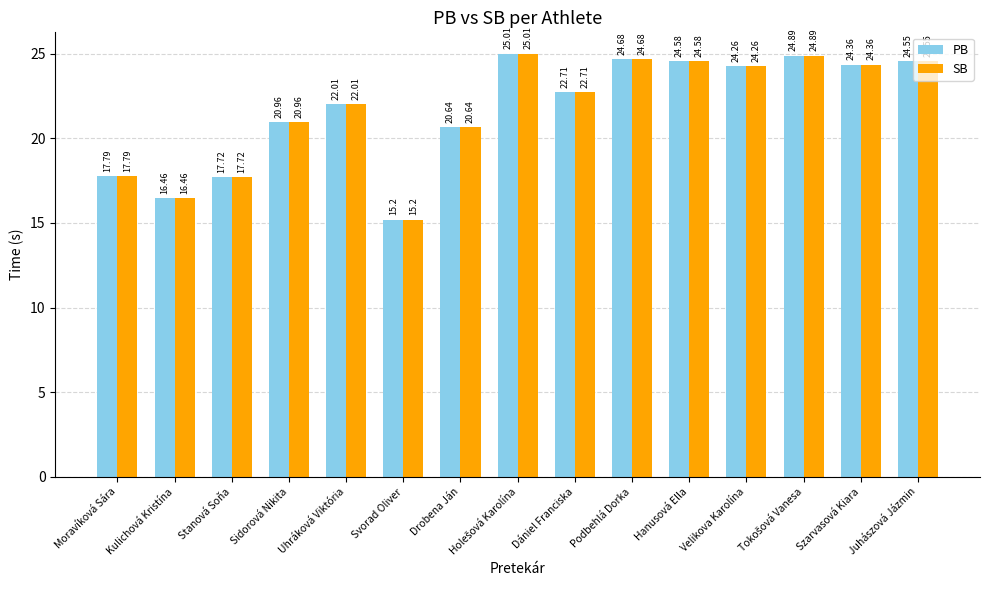

Does the chart contain stacked bars?

No